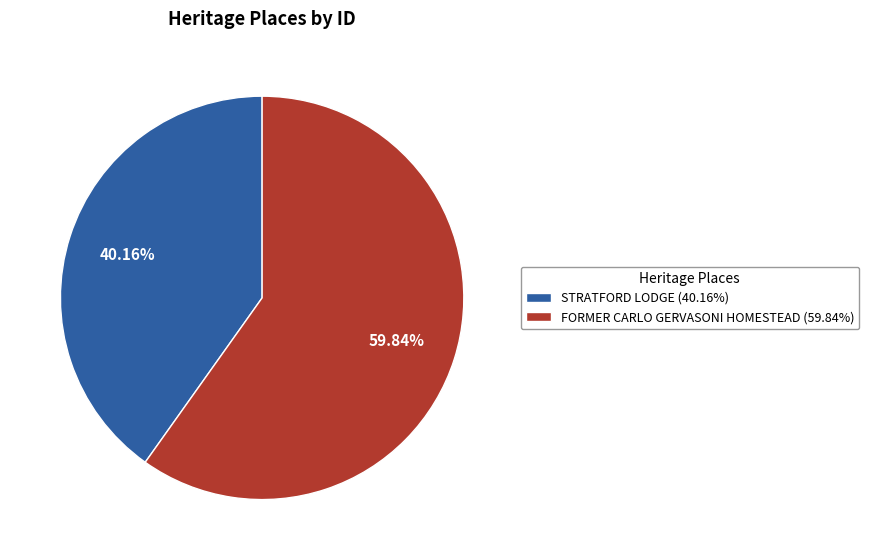

Approximately how many times larger is the value at FORMER CARLO GERVASONI HOMESTEAD compared to STRATFORD LODGE?

1.5